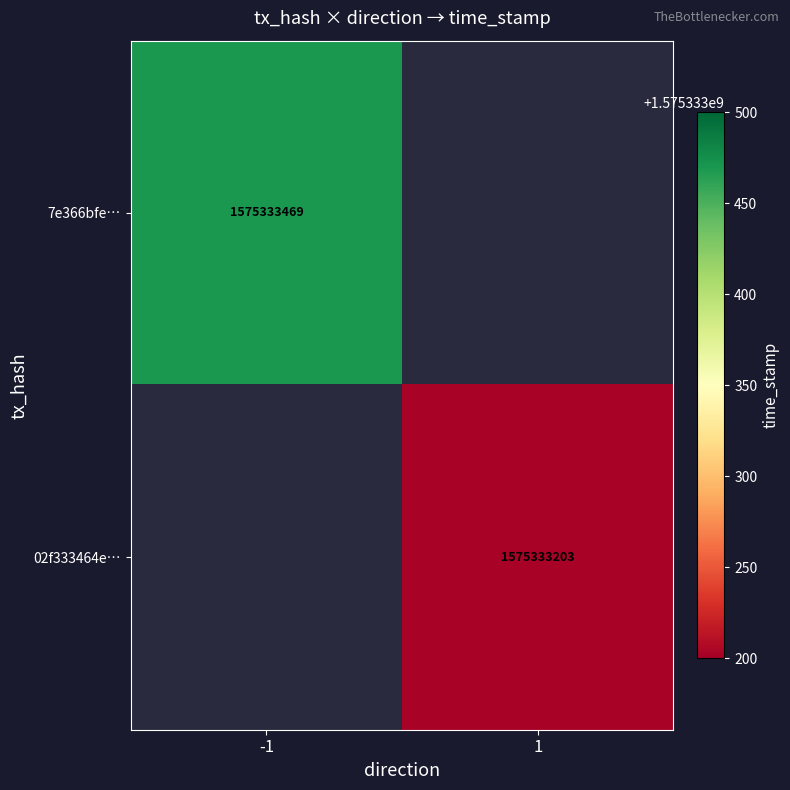

Reading left to right, what are all the values shown in this chart?

7e366bfe73ca1866fbc9303895a6c2dd1e8b787: -1	1575333469
02f333464e3393e0e1442611385fd3c91de4765: 1	1575333203